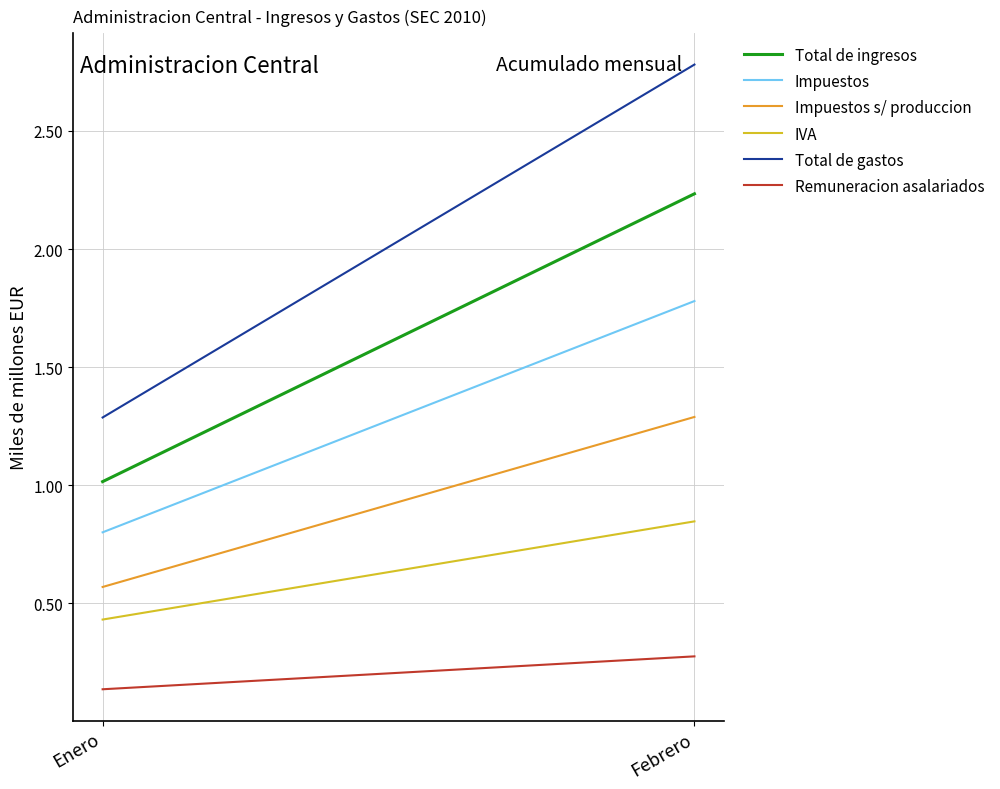

Which series has the largest range (max minus min)?

Total de gastos